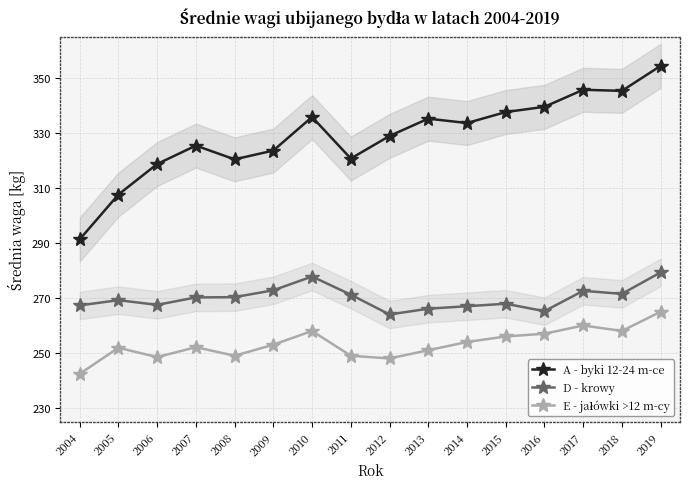

At which category does the chart reach its minimum across all series?

2004